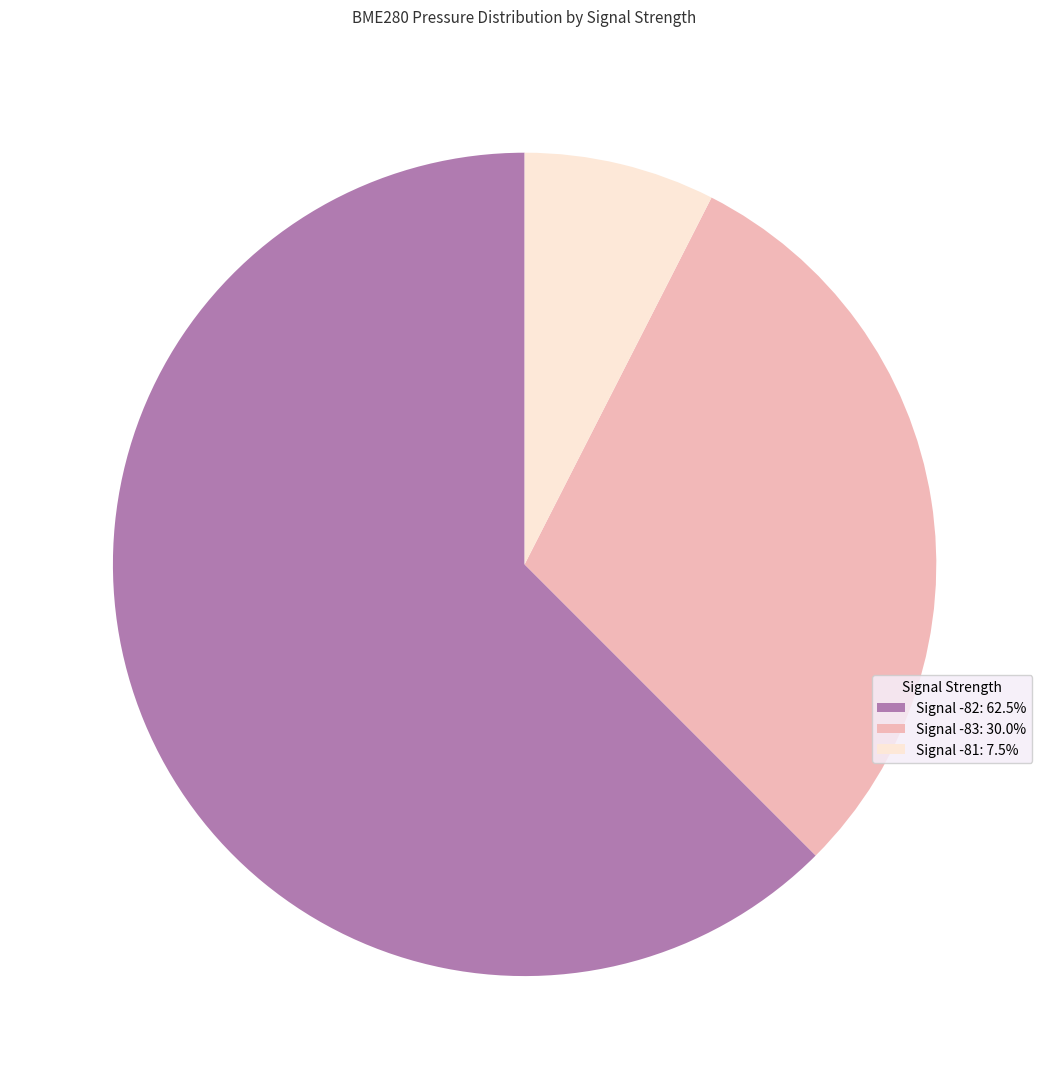

Is there any slice that represents more than half of the pie?

Yes